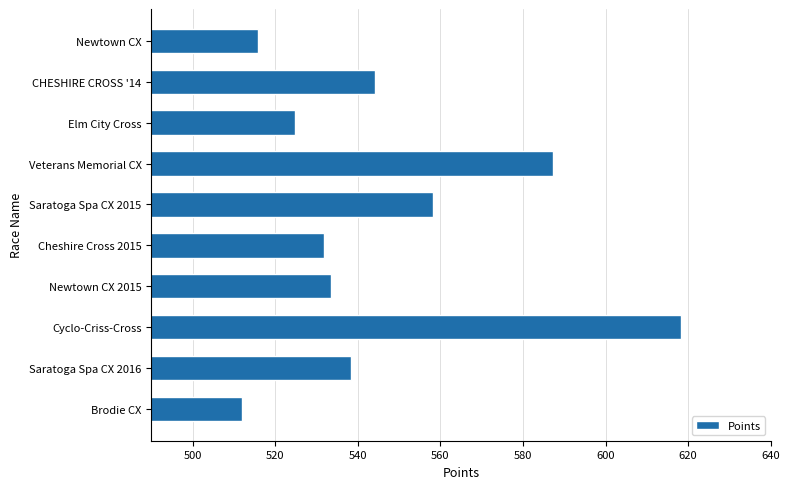

Count the number of data series in this chart.

1